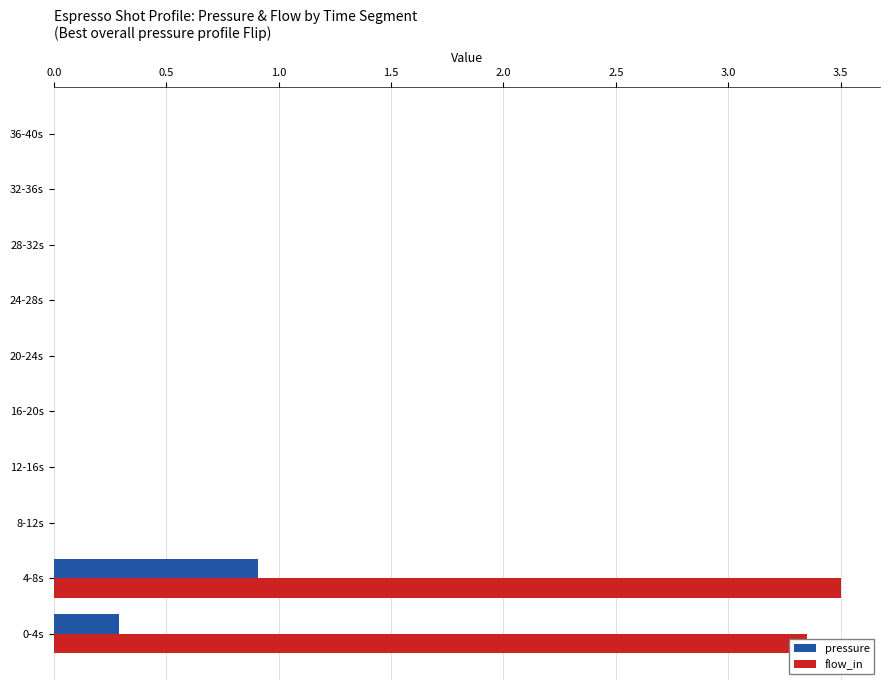

At which category is the sum across all series the highest?

4-8s